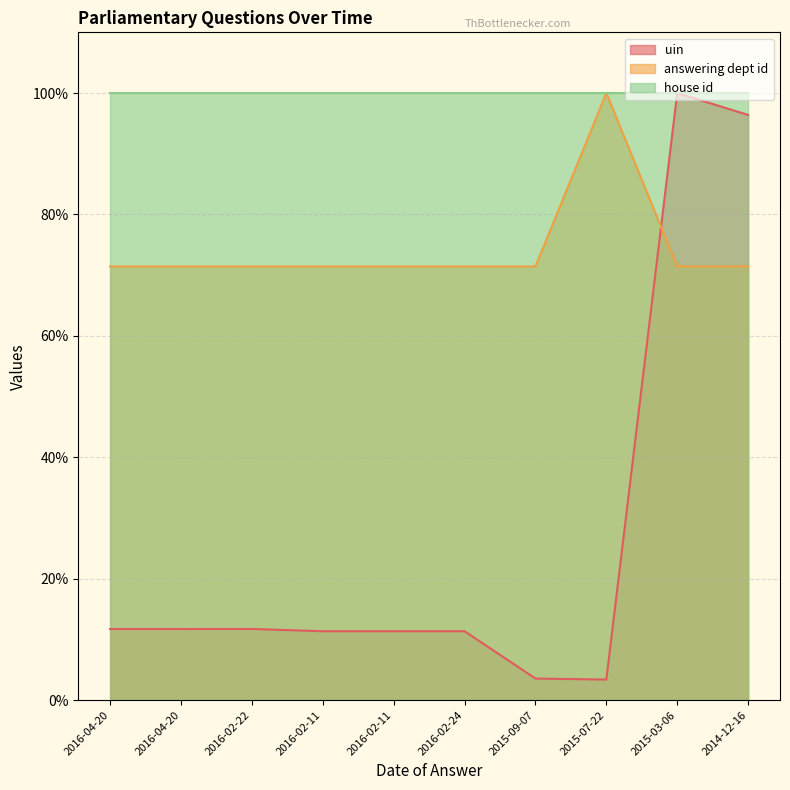

Which series has the largest total across all categories?

house id